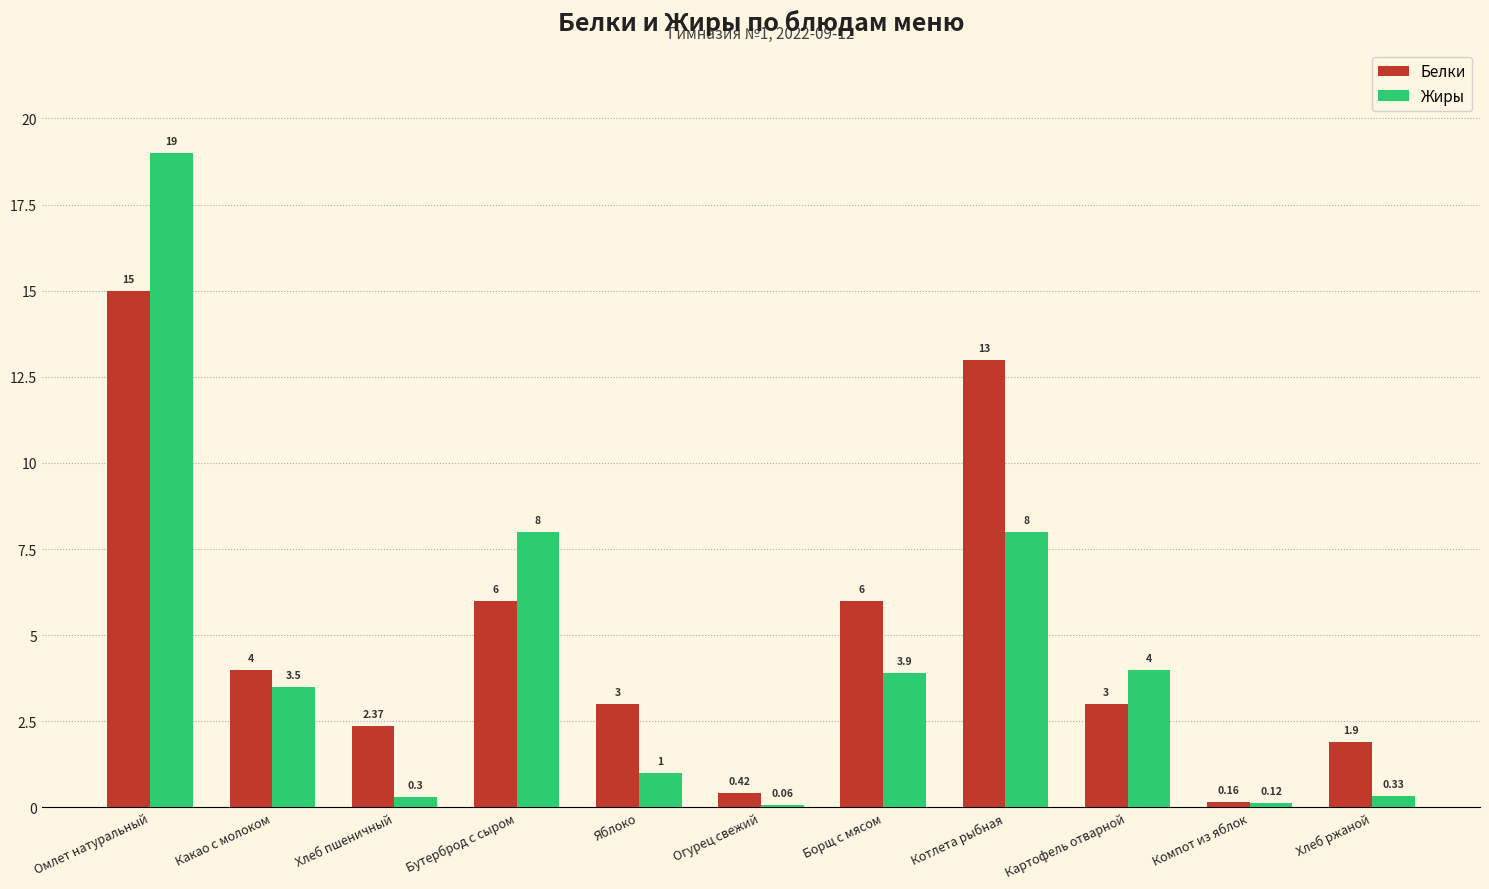

What is the sum of the Белки values at Бутерброд с сыром and Какао с молоком?

10.0